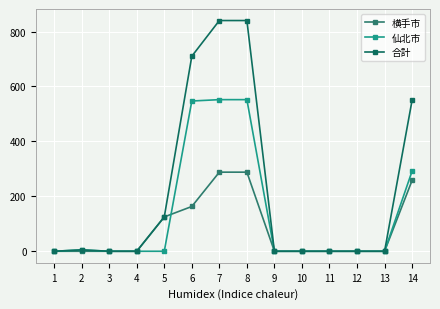

How many values in the 仙北市 series exceed 0?

5